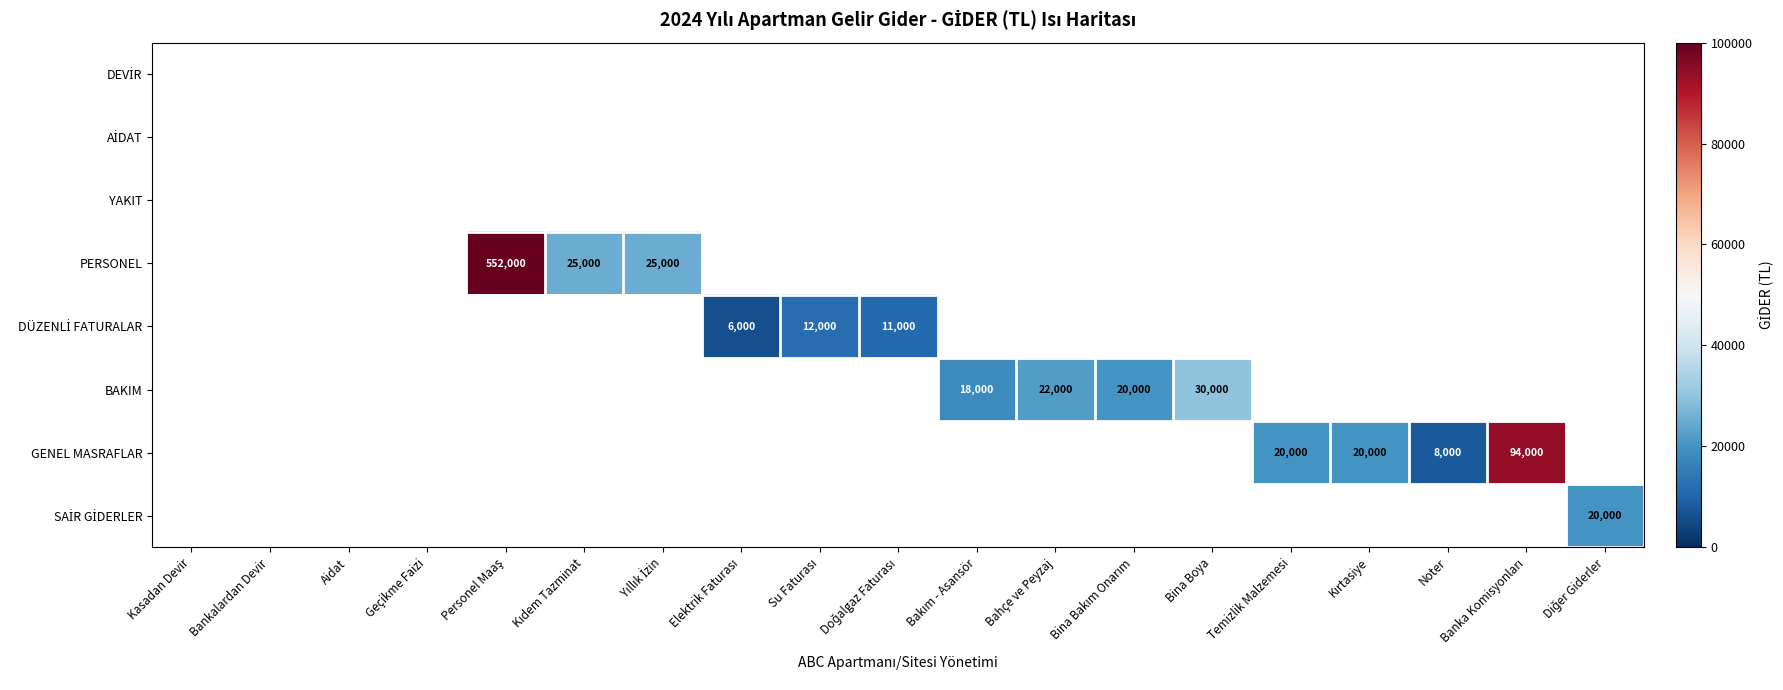

Which label corresponds to the largest value in the chart?

Personel Maaş